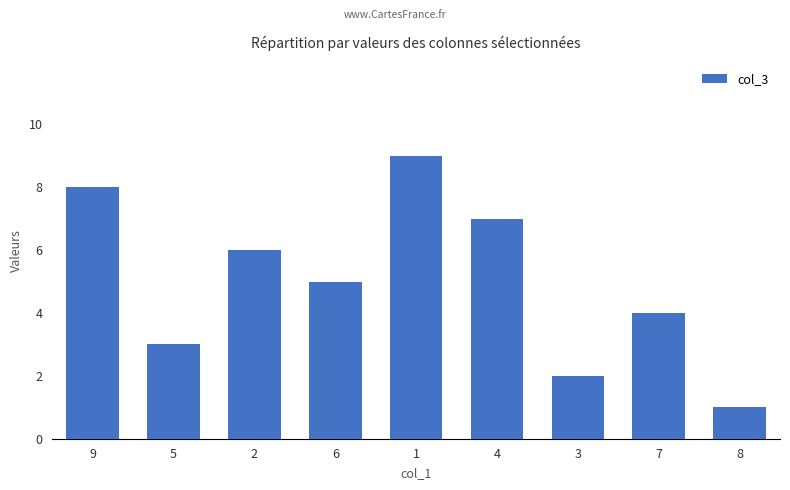

Reading left to right, list all the values displayed in this chart.

9=8	5=3	2=6	6=5	1=9	4=7	3=2	7=4	8=1